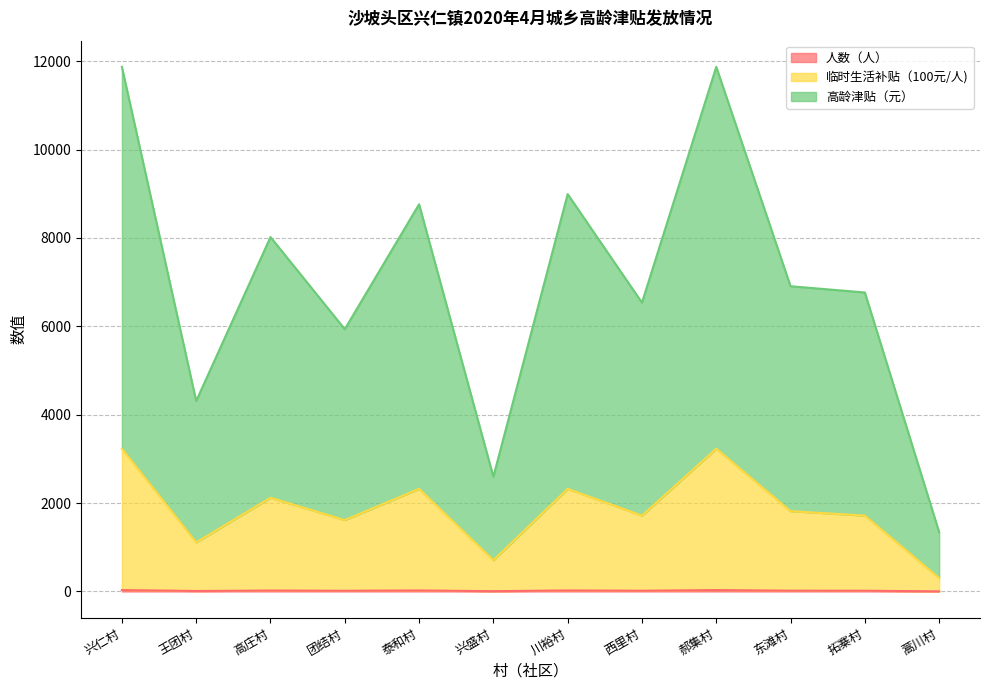

What is the value of the 人数（人） point at the 3rd from the left?

21